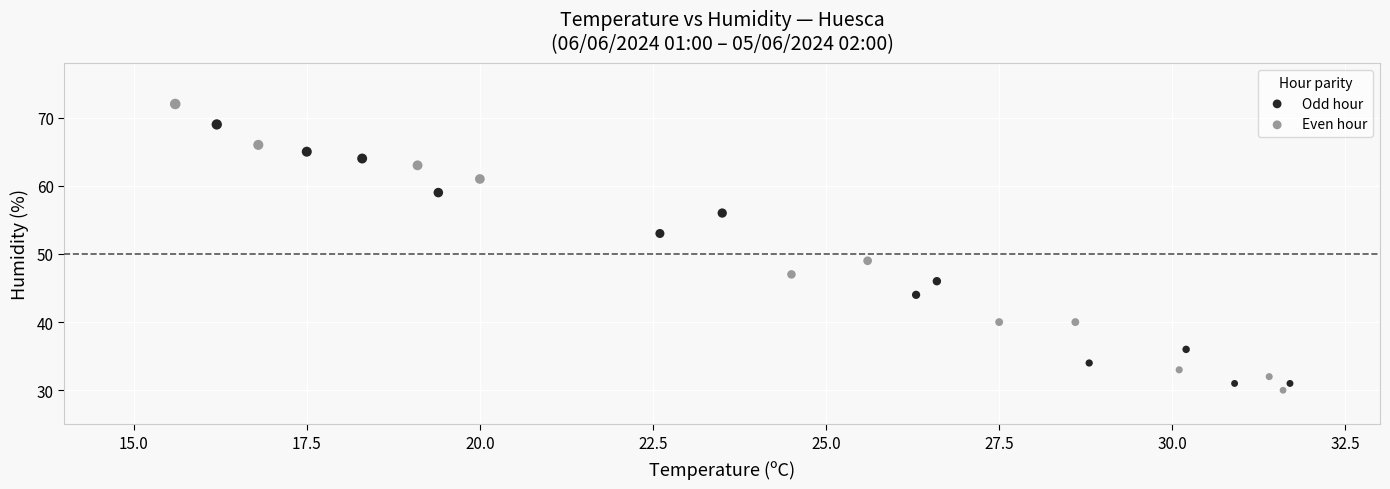

Which series reaches the maximum Y coordinate?

Even hour